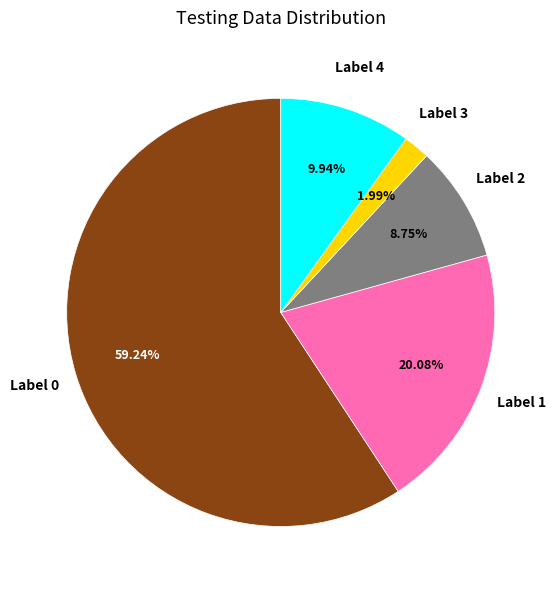

Does any single category account for the majority?

Yes